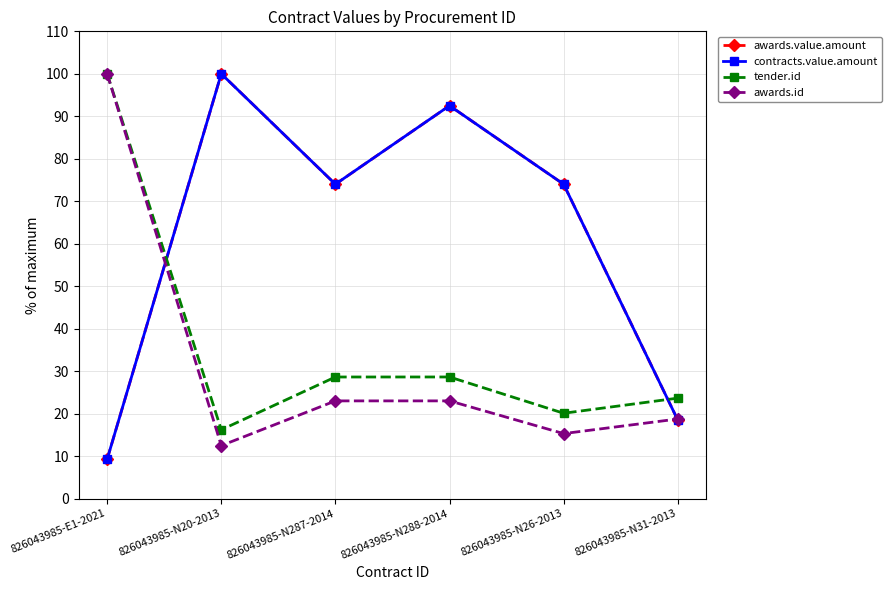

What is the maximum value for contracts.value.amount?

100.0